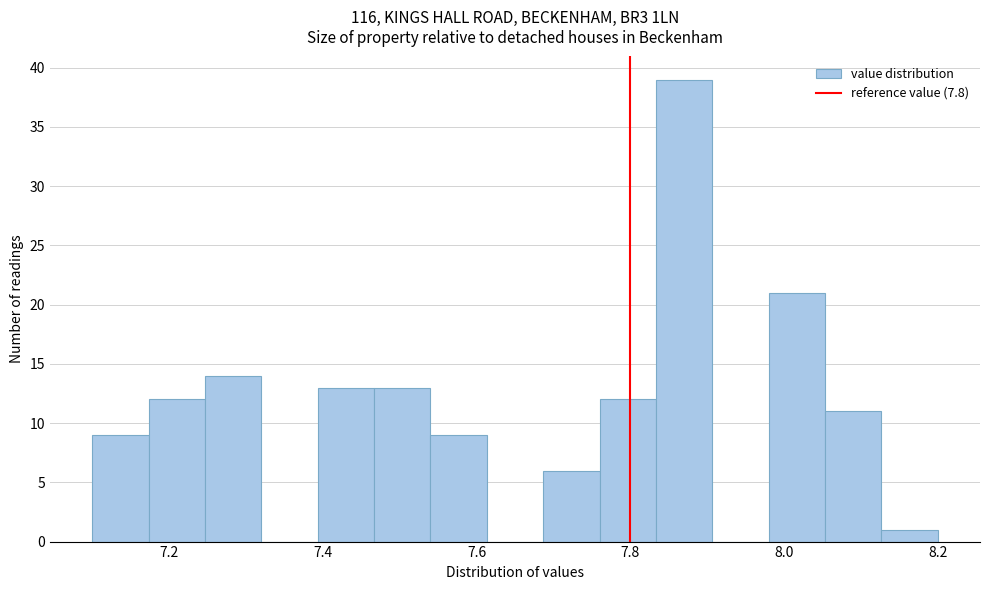

Around what value on the x-axis is the tallest bar? Give the approximate position of its centre, as read against the axis.

7.88